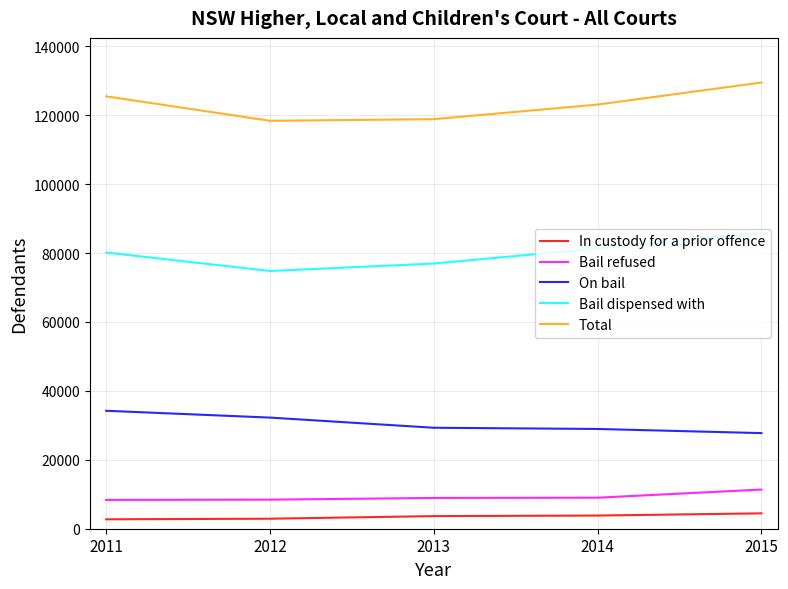

What is the minimum value for Total?

118397